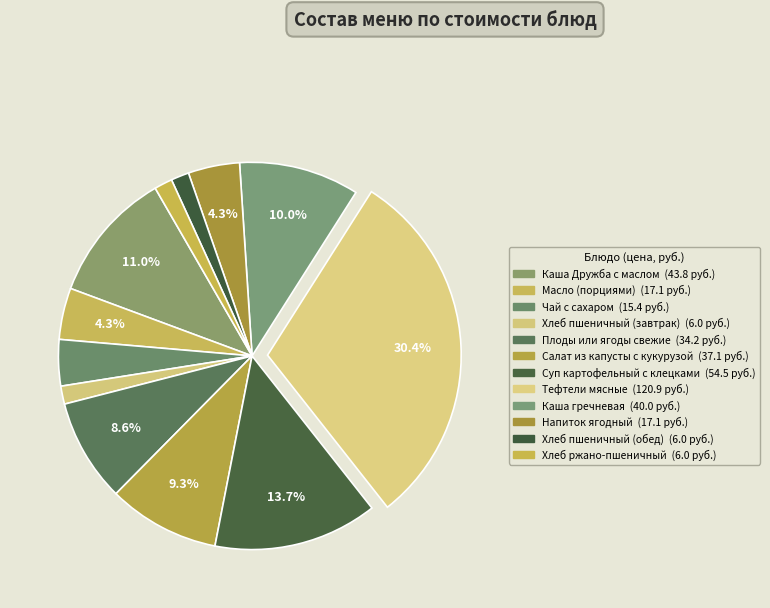

How many segments does this pie chart have?

12